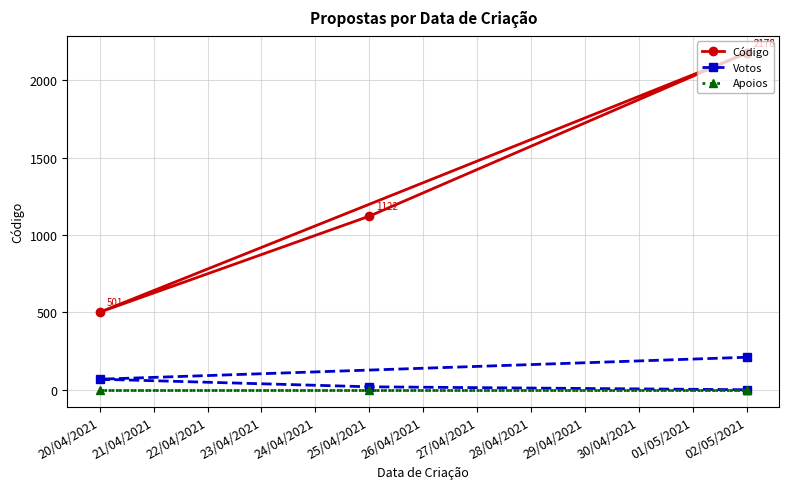

What is the sum of all Código values?

5977